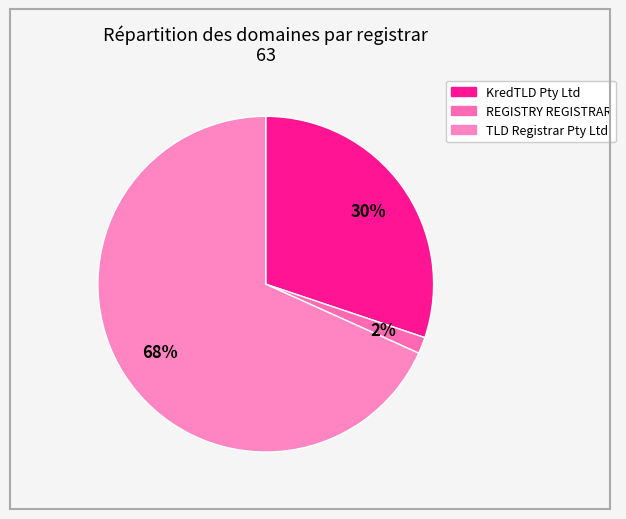

How much of the chart is everything except REGISTRY REGISTRAR?

98.4%